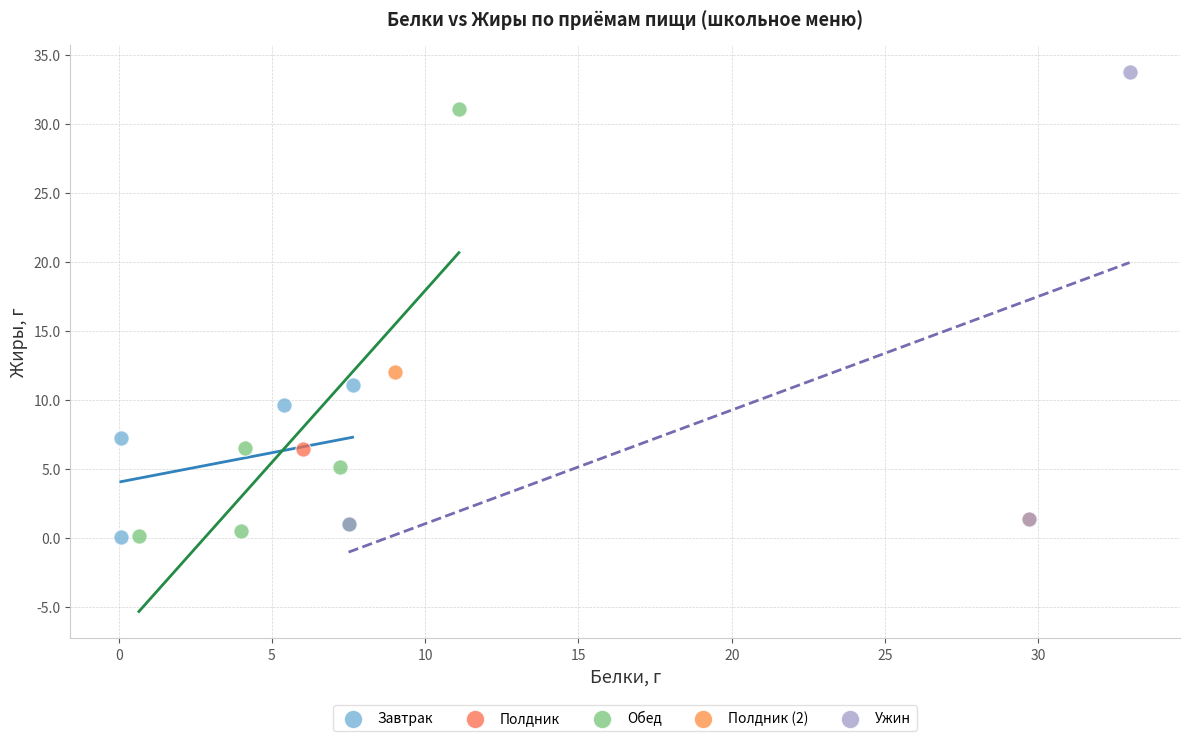

What are all the series names shown in the legend?

Завтрак, Полдник, Обед, Полдник (2), Ужин